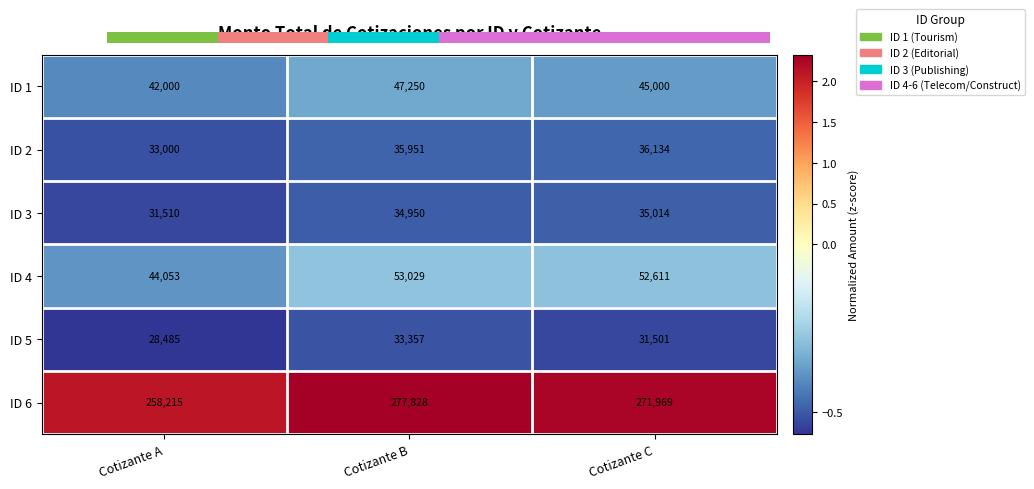

List the series in order of their peak value, highest first.

ID 6, ID 4, ID 1, ID 2, ID 3, ID 5